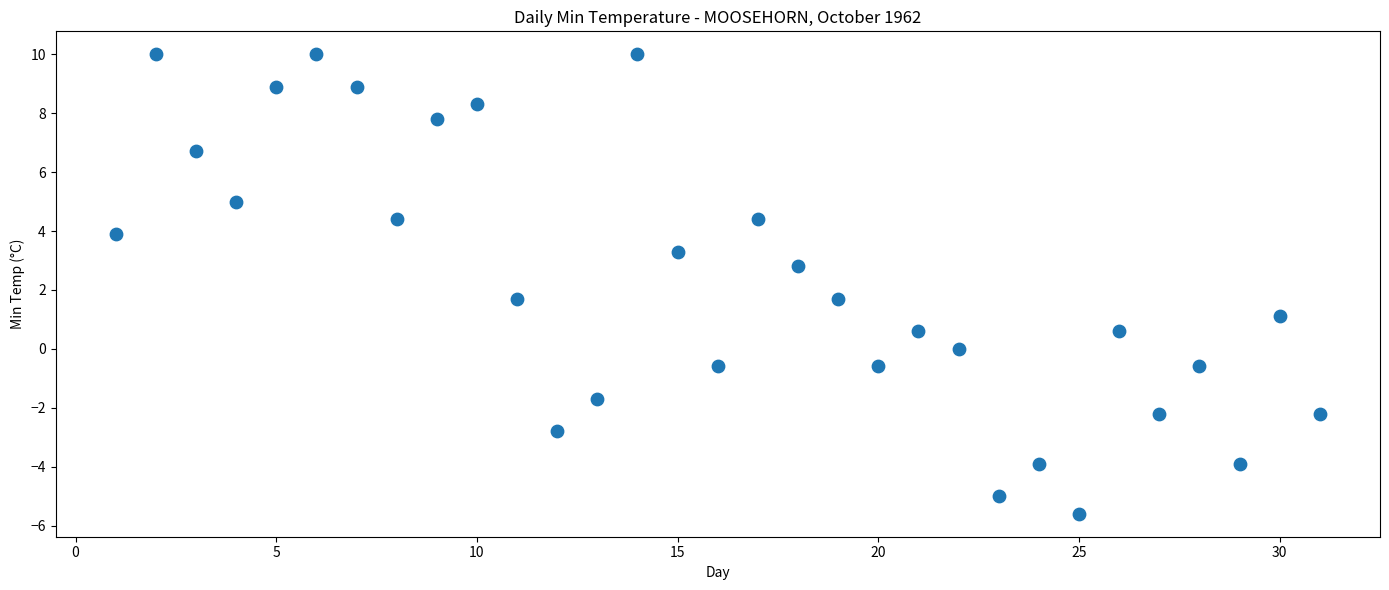

What is the range of Y values (max minus min)?

15.6